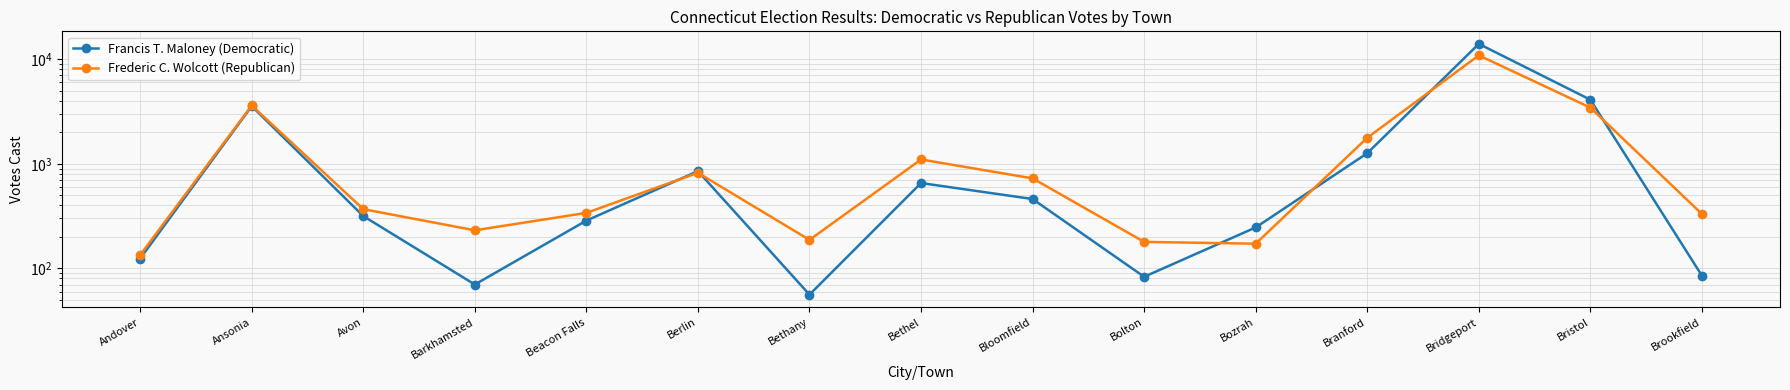

True or false: Francis T. Maloney (Democratic) and Frederic C. Wolcott (Republican) intersect in this chart.

True